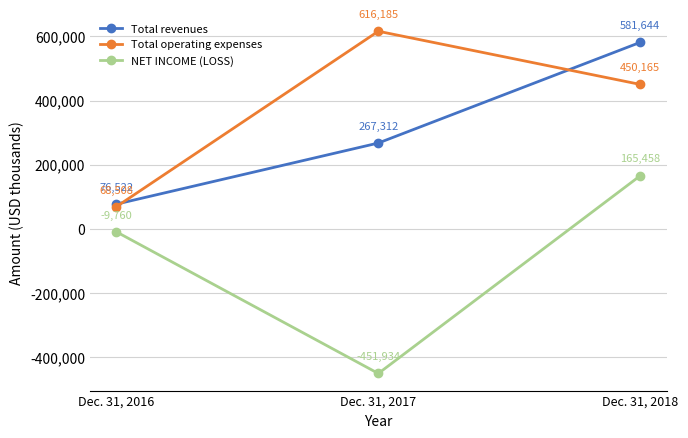

Between Dec. 31, 2017 and Dec. 31, 2018, which series saw the biggest shift?

NET INCOME (LOSS)